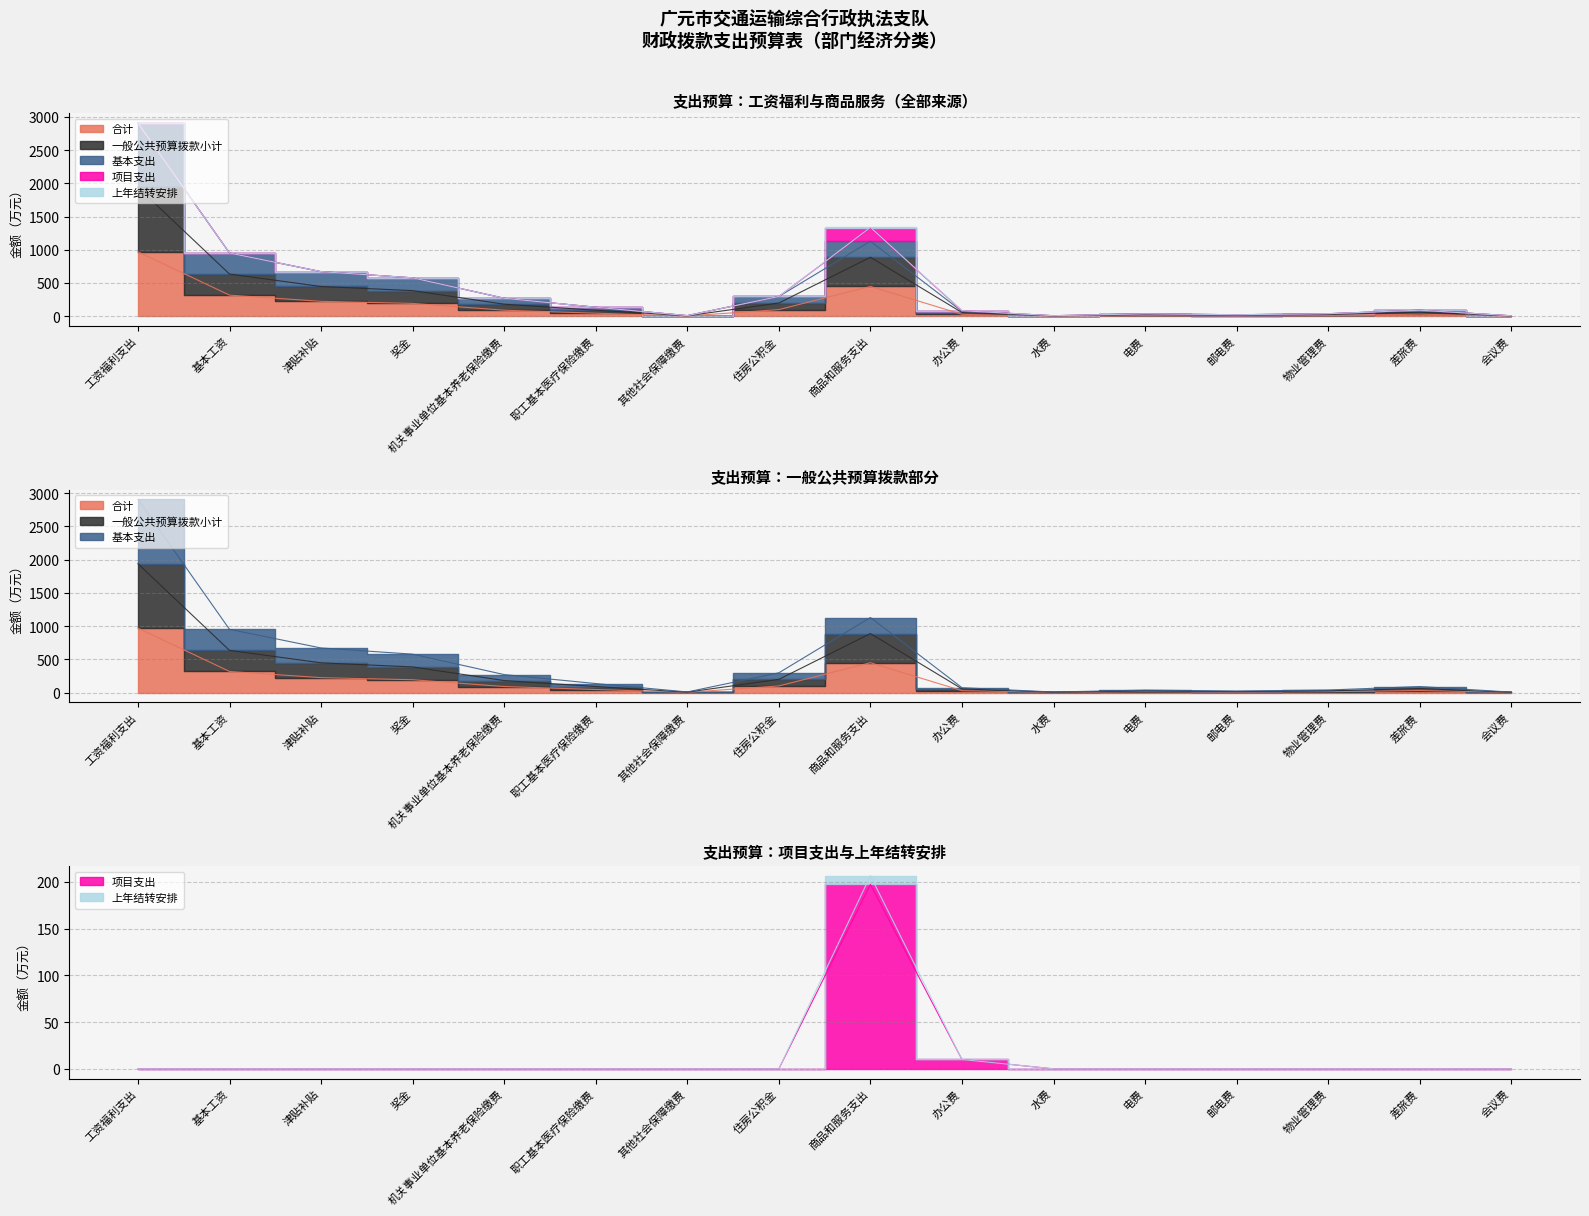

What is the label of the 15th point from the left?

差旅费